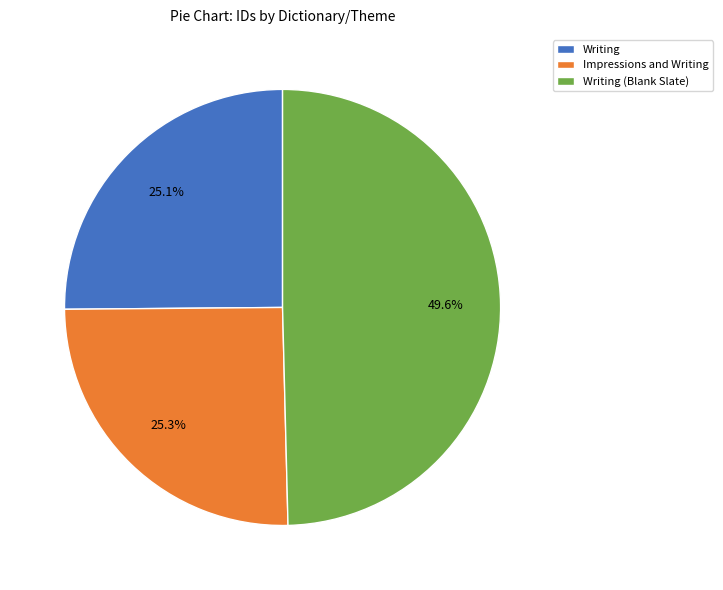

To the nearest percent, what percentage of the pie is Impressions and Writing?

25%